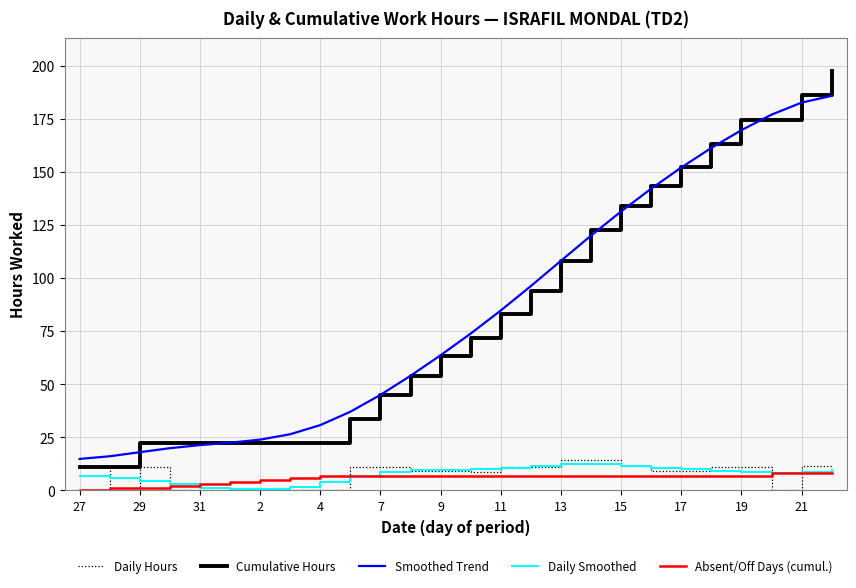

True or false: Smoothed Trend and Daily Smoothed cross at least once.

False